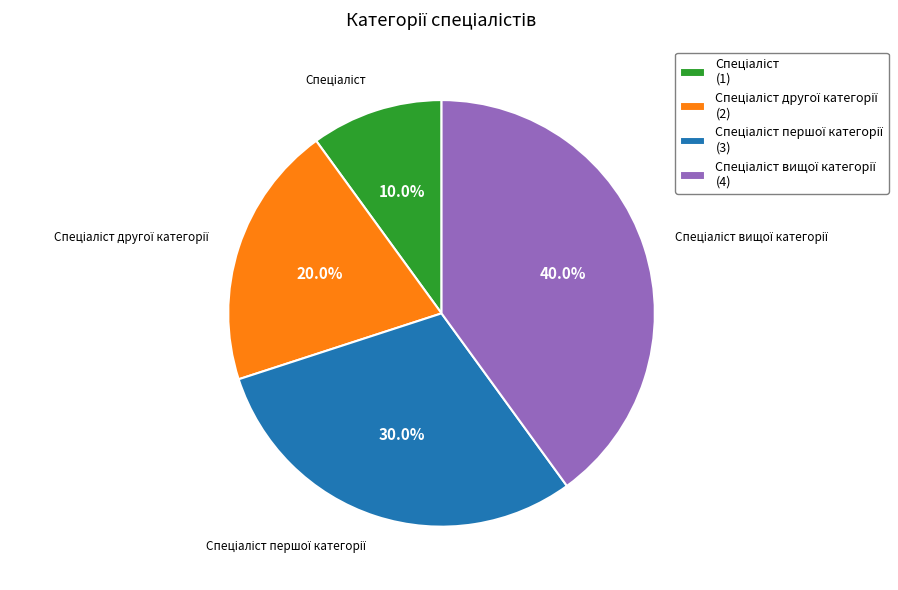

Does any single category account for the majority?

No